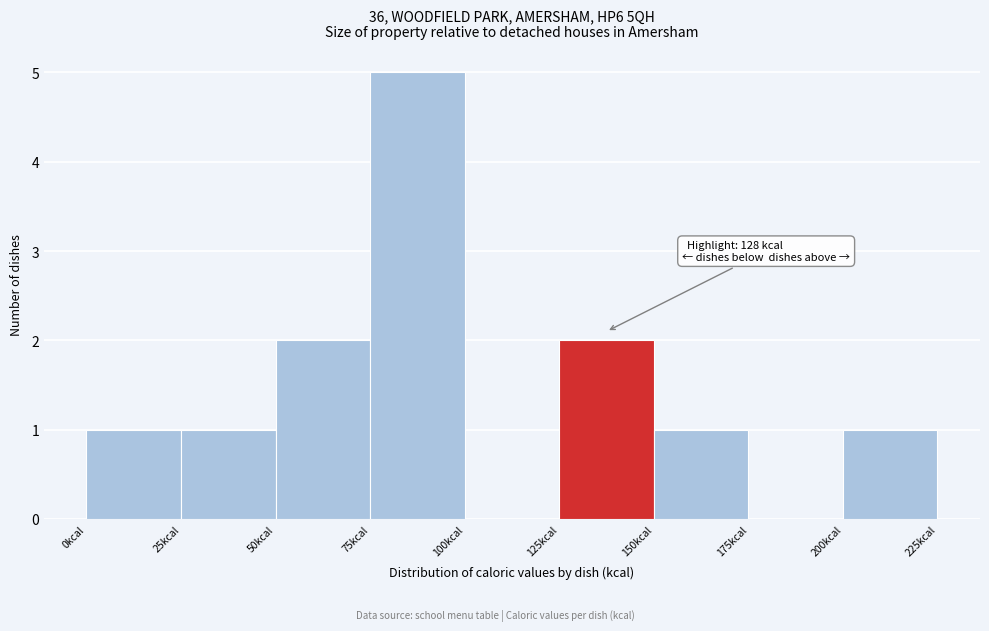

Which range on the x-axis has the tallest bar?

75 to 100